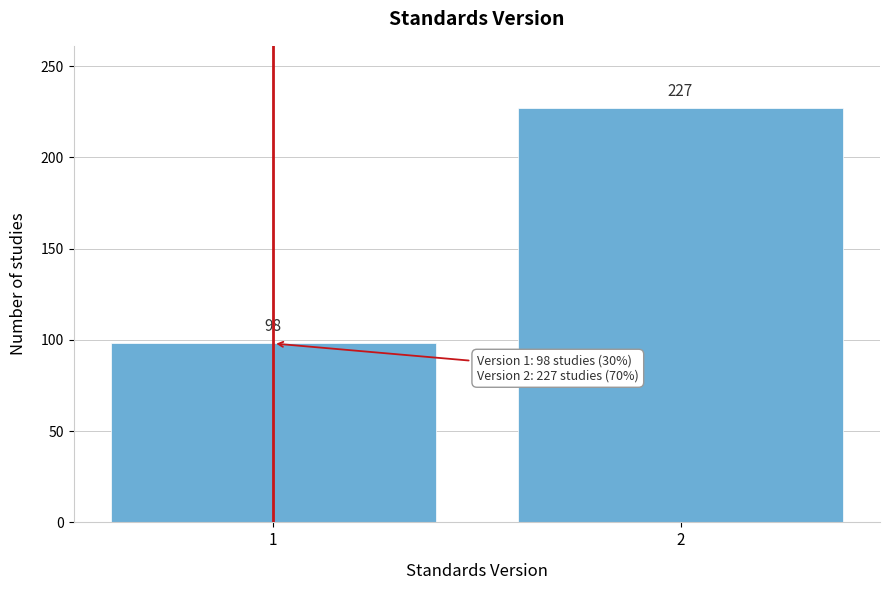

Reading left to right, list all the values displayed in this chart.

98	227